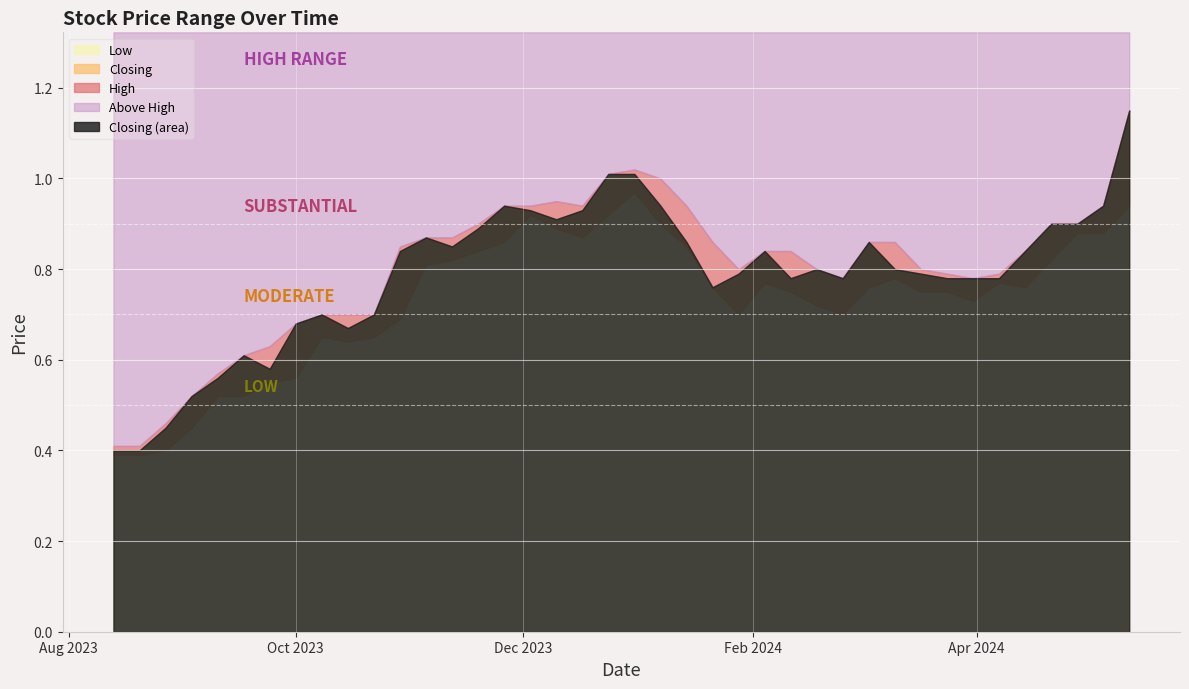

Reading left to right, what are all the values shown in this chart?

High: 12/05/2024=1.1	05/05/2024=0.9	28/04/2024=0.9	21/04/2024=0.9	14/04/2024=0.8	07/04/2024=0.8	31/03/2024=0.8	24/03/2024=0.8	17/03/2024=0.8	10/03/2024=0.9	03/03/2024=0.9	25/02/2024=0.8	18/02/2024=0.8	11/02/2024=0.8	04/02/2024=0.8	28/01/2024=0.8	21/01/2024=0.9	14/01/2024=0.9	07/01/2024=1.0	31/12/2023=1.0	24/12/2023=1.0	17/12/2023=0.9	10/12/2023=0.9	03/12/2023=0.9	26/11/2023=0.9	19/11/2023=0.9	12/11/2023=0.9	05/11/2023=0.9	29/10/2023=0.8	22/10/2023=0.7	15/10/2023=0.7	08/10/2023=0.7	01/10/2023=0.7	24/09/2023=0.6	17/09/2023=0.6	10/09/2023=0.6	03/09/2023=0.5	27/08/2023=0.5	20/08/2023=0.4	13/08/2023=0.4
Closing: 12/05/2024=1.1	05/05/2024=0.9	28/04/2024=0.9	21/04/2024=0.9	14/04/2024=0.8	07/04/2024=0.8	31/03/2024=0.8	24/03/2024=0.8	17/03/2024=0.8	10/03/2024=0.8	03/03/2024=0.9	25/02/2024=0.8	18/02/2024=0.8	11/02/2024=0.8	04/02/2024=0.8	28/01/2024=0.8	21/01/2024=0.8	14/01/2024=0.9	07/01/2024=0.9	31/12/2023=1.0	24/12/2023=1.0	17/12/2023=0.9	10/12/2023=0.9	03/12/2023=0.9	26/11/2023=0.9	19/11/2023=0.9	12/11/2023=0.8	05/11/2023=0.9	29/10/2023=0.8	22/10/2023=0.7	15/10/2023=0.7	08/10/2023=0.7	01/10/2023=0.7	24/09/2023=0.6	17/09/2023=0.6	10/09/2023=0.6	03/09/2023=0.5	27/08/2023=0.5	20/08/2023=0.4	13/08/2023=0.4
Low: 12/05/2024=0.9	05/05/2024=0.9	28/04/2024=0.9	21/04/2024=0.8	14/04/2024=0.8	07/04/2024=0.8	31/03/2024=0.7	24/03/2024=0.8	17/03/2024=0.8	10/03/2024=0.8	03/03/2024=0.8	25/02/2024=0.7	18/02/2024=0.7	11/02/2024=0.8	04/02/2024=0.8	28/01/2024=0.7	21/01/2024=0.8	14/01/2024=0.8	07/01/2024=0.9	31/12/2023=1.0	24/12/2023=0.9	17/12/2023=0.9	10/12/2023=0.9	03/12/2023=0.9	26/11/2023=0.9	19/11/2023=0.8	12/11/2023=0.8	05/11/2023=0.8	29/10/2023=0.7	22/10/2023=0.7	15/10/2023=0.6	08/10/2023=0.7	01/10/2023=0.6	24/09/2023=0.6	17/09/2023=0.5	10/09/2023=0.5	03/09/2023=0.5	27/08/2023=0.4	20/08/2023=0.4	13/08/2023=0.4